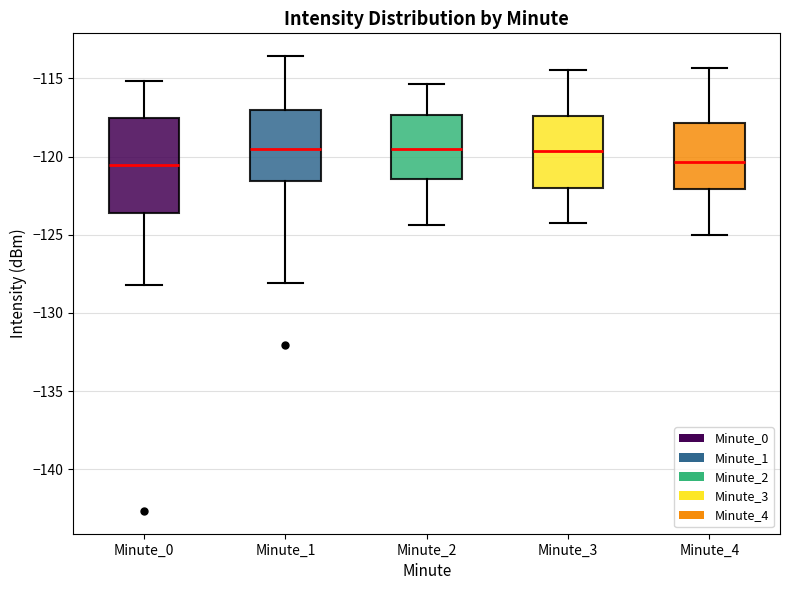

Reading left to right, transcribe this box plot: for each box, give where its median line is, the range the box spans, and where its two whiskers end, as read against the y-axis. The values are not printed on the chart, so give them approximately, as read against the axis.

Minute_0: median -120.5, box -123.5 to -117.5, whiskers -128.0 to -115.0
Minute_1: median -119.5, box -121.5 to -117.0, whiskers -128.0 to -113.5
Minute_2: median -119.5, box -121.5 to -117.5, whiskers -124.5 to -115.5
Minute_3: median -119.5, box -122.0 to -117.5, whiskers -124.0 to -114.5
Minute_4: median -120.5, box -122.0 to -118.0, whiskers -125.0 to -114.5